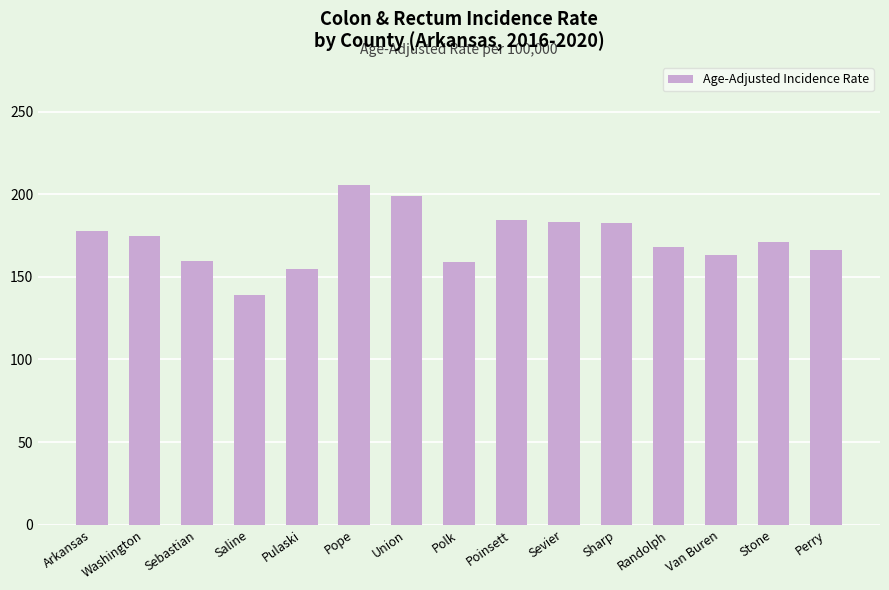

Which label corresponds to the smallest value in the chart?

Saline